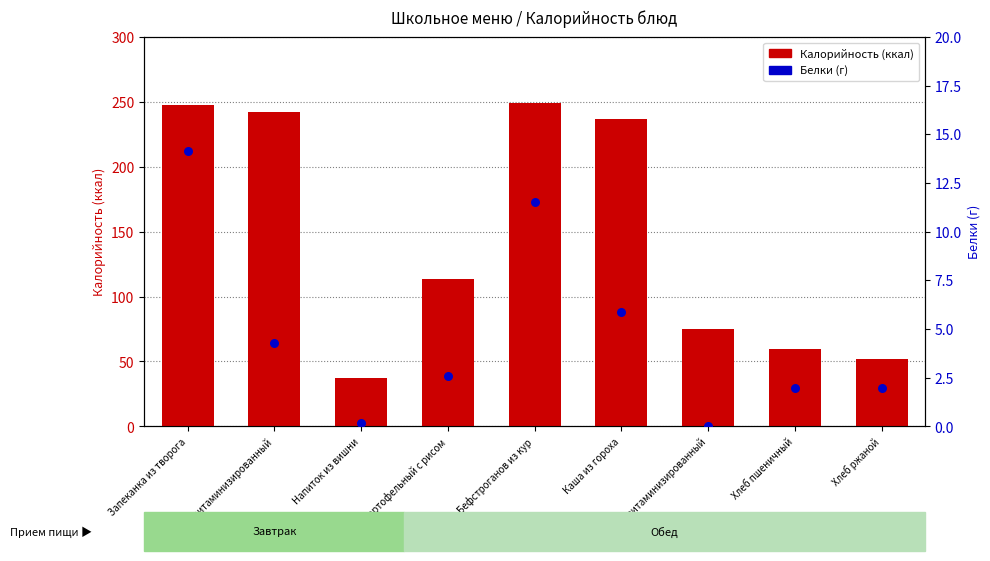

At how many categories does at least one series exceed 235?

4